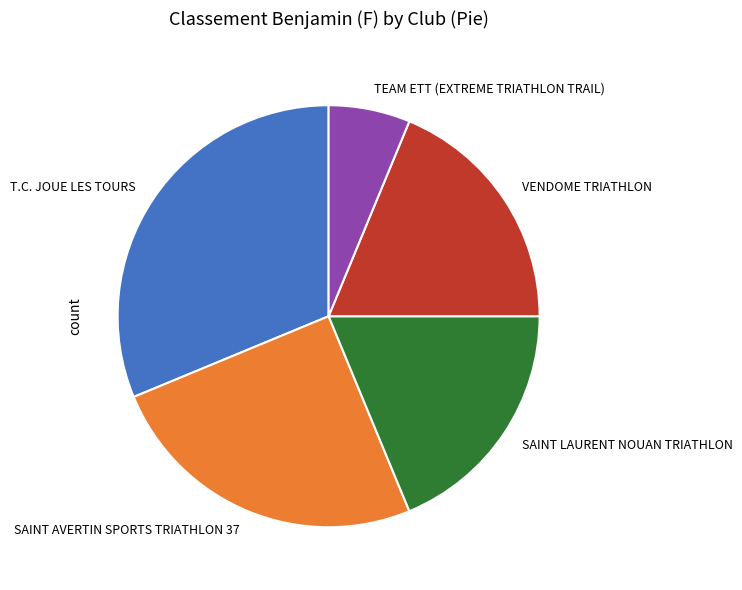

How many slices are in this pie chart?

5